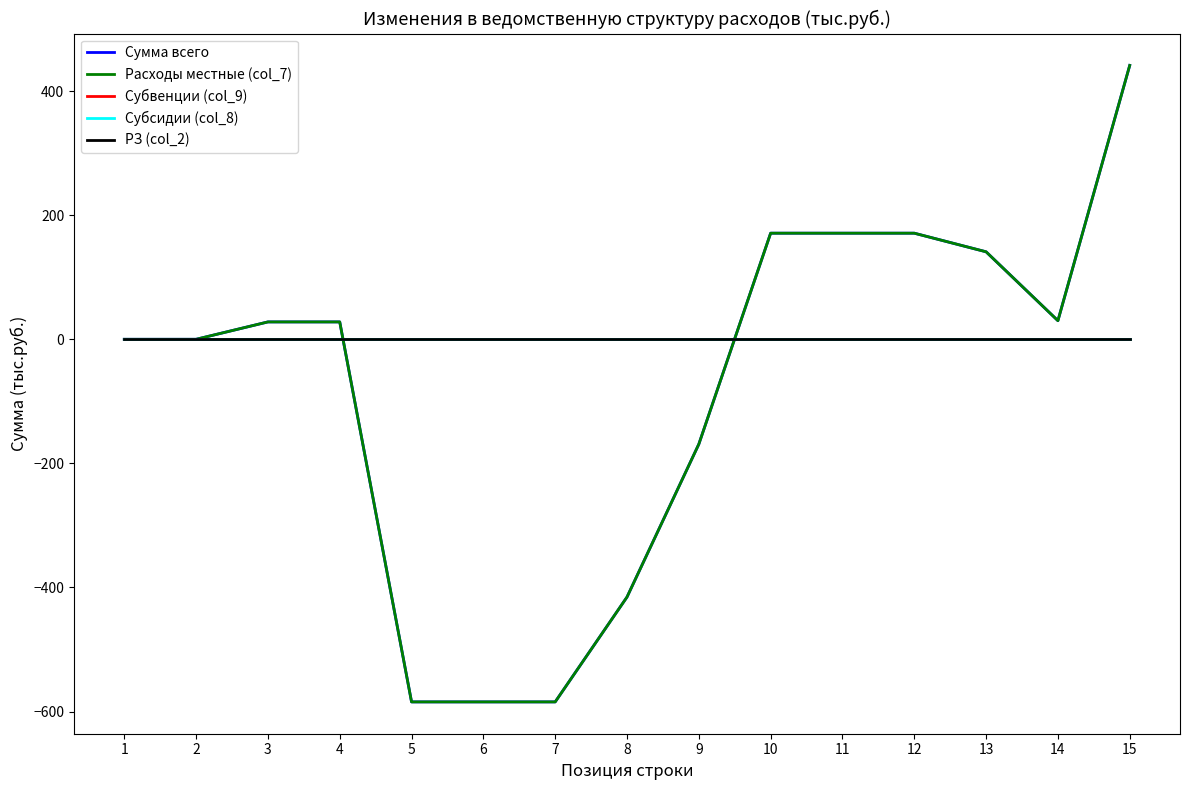

What is the total value across all series at 14?

61.0